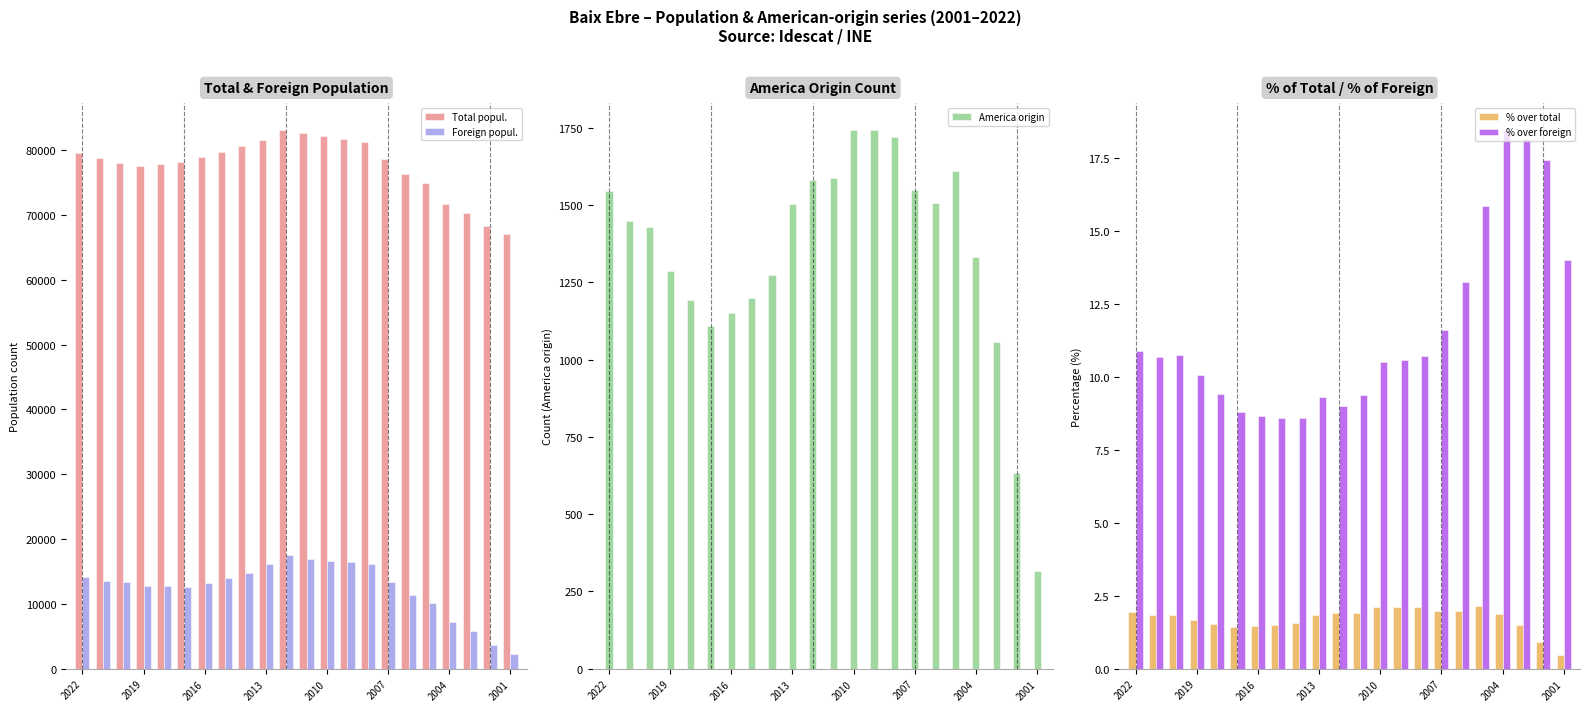

What is the lowest value of the Foreign popul. series?

2260